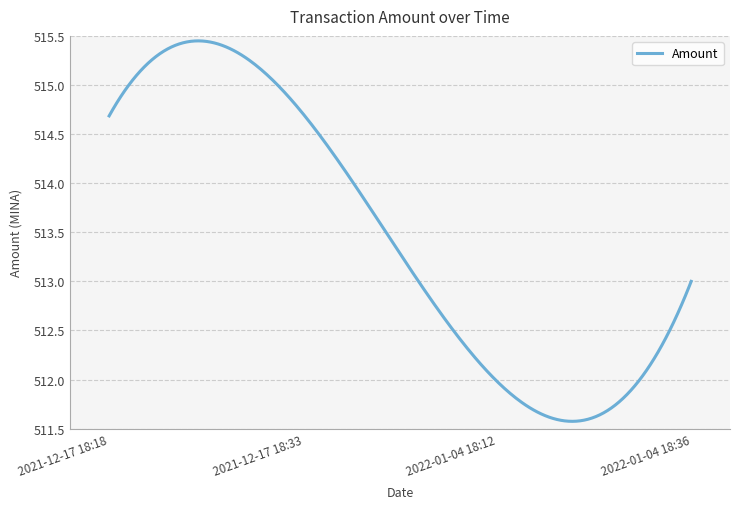

What is the difference between the maximum and minimum values?

3.9